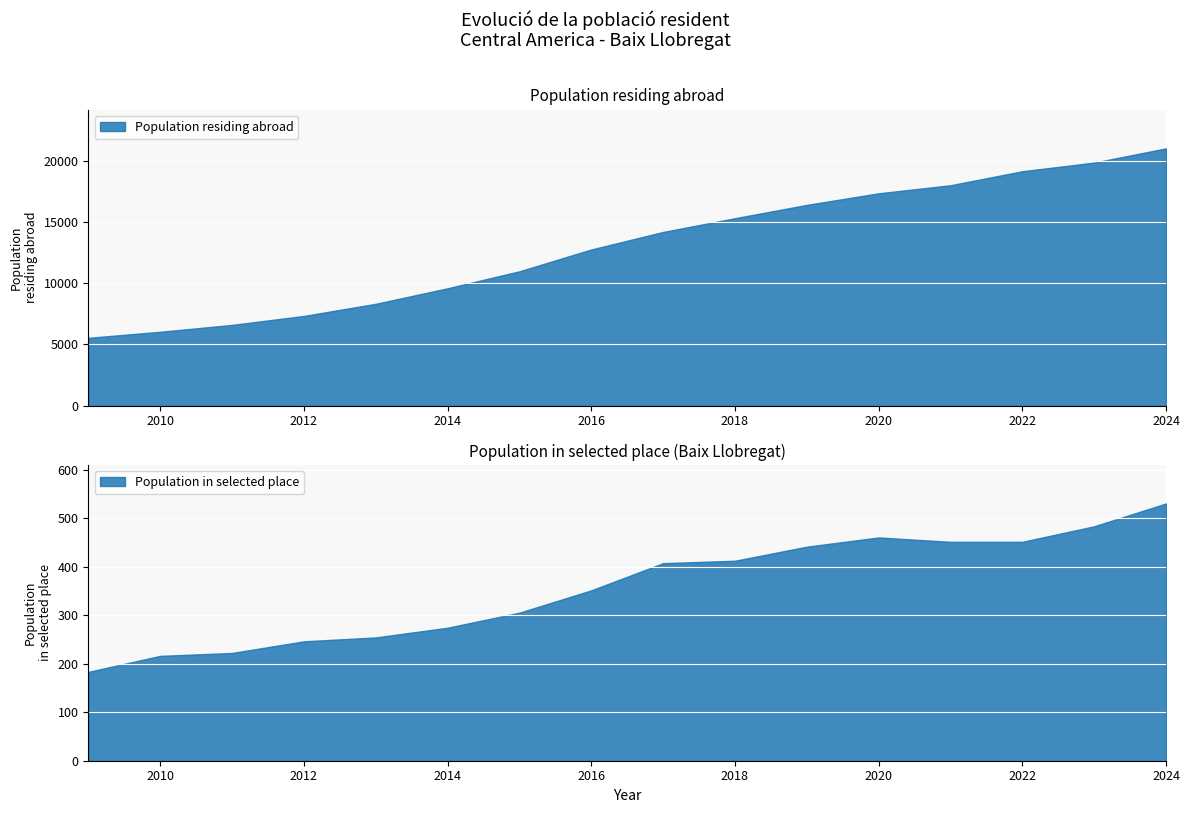

What is the difference between the maximum and second lowest values in the Population in selected place series?

314